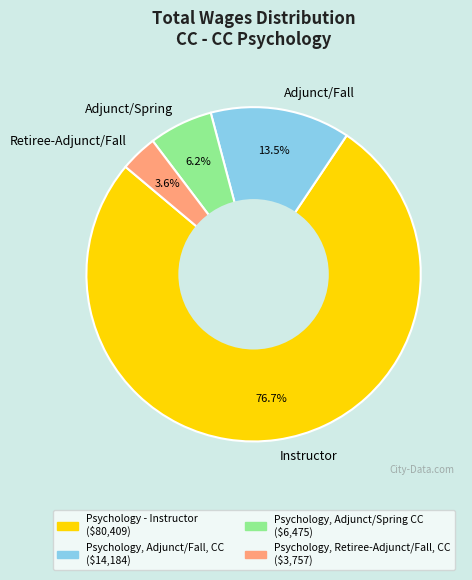

Which category accounts for the majority?

Instructor